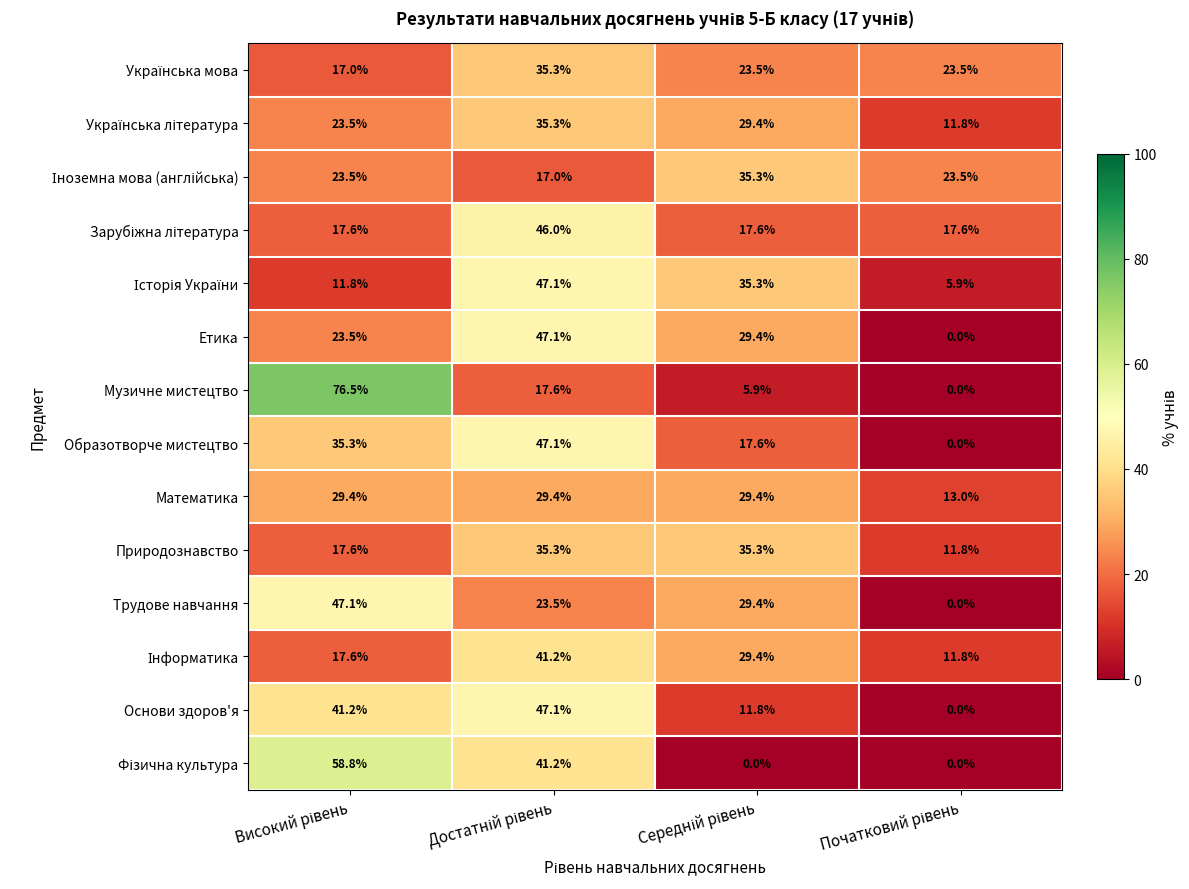

At how many categories does at least one series exceed 5?

4